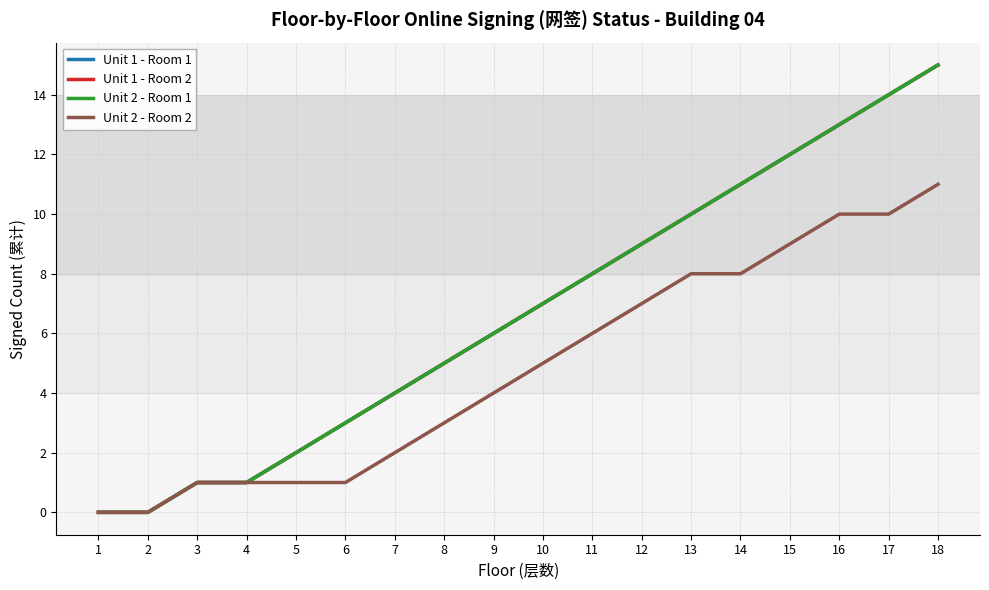

Does the chart display data point markers on the line(s)?

No